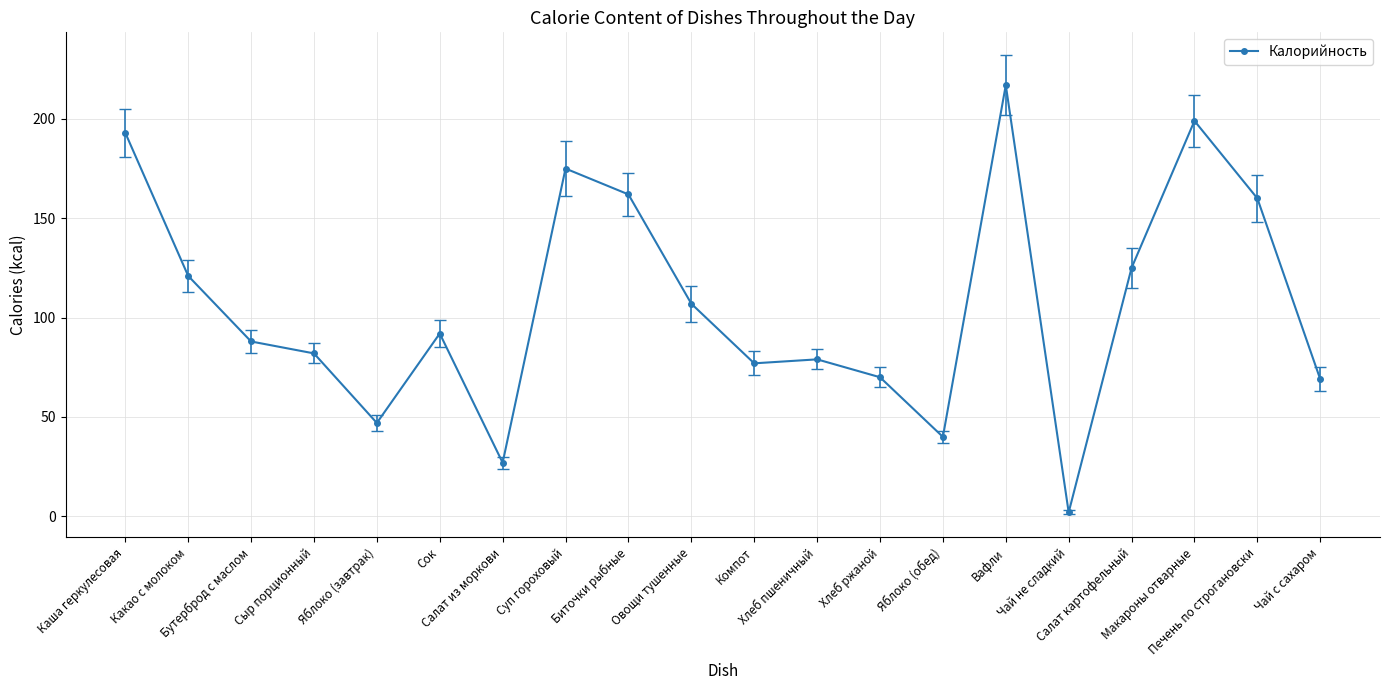

What is the difference between the maximum and second lowest values?

190